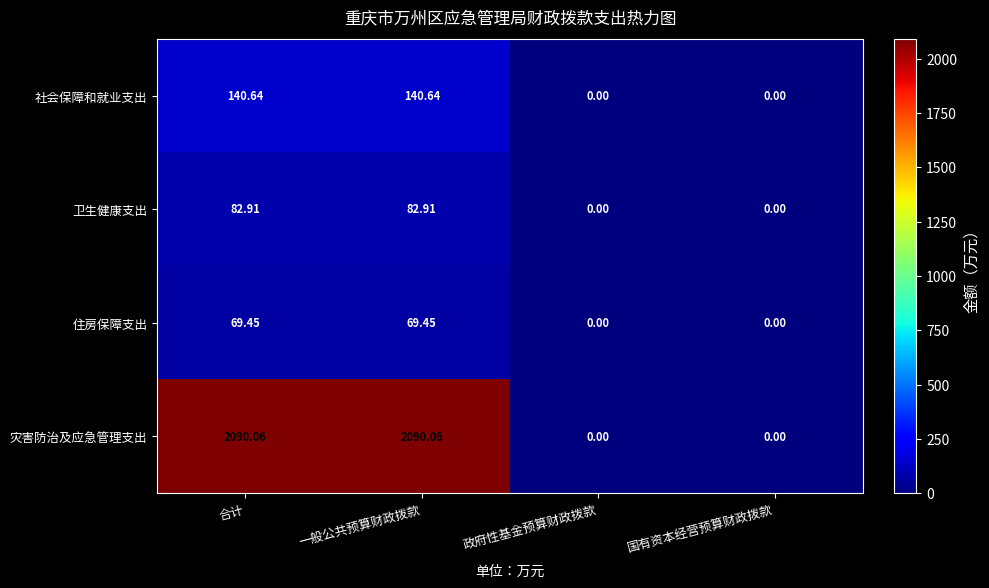

How many data points in 卫生健康支出 are above 82?

2